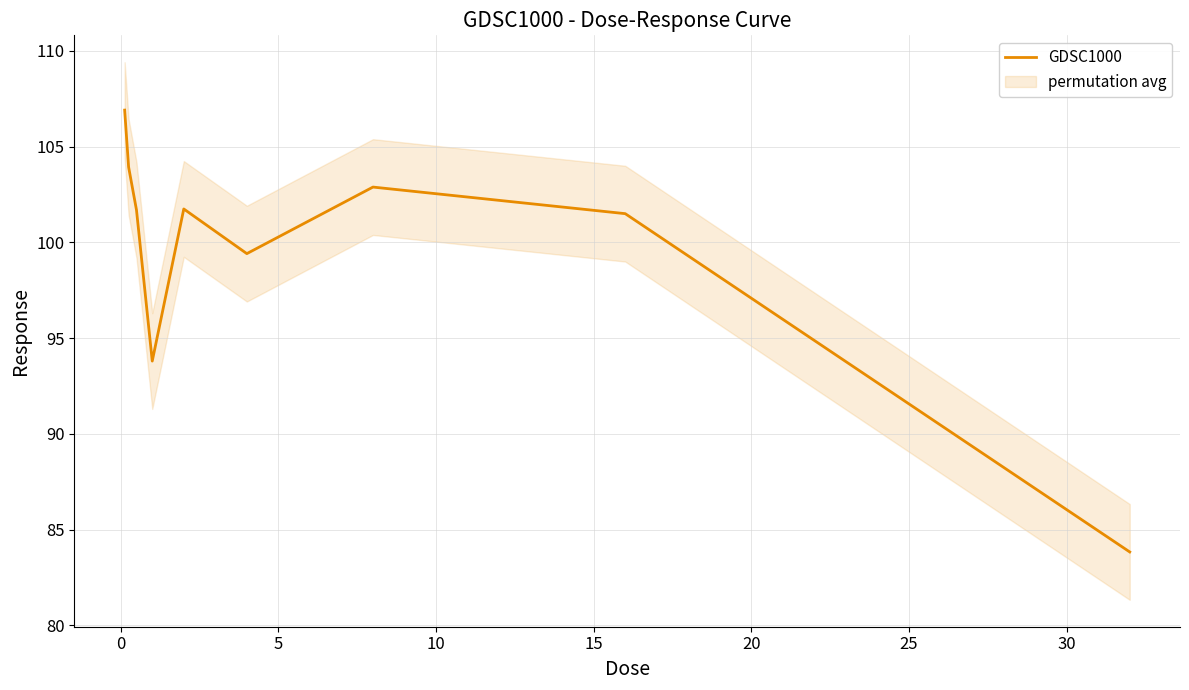

What is the maximum value for GDSC1000?

106.9